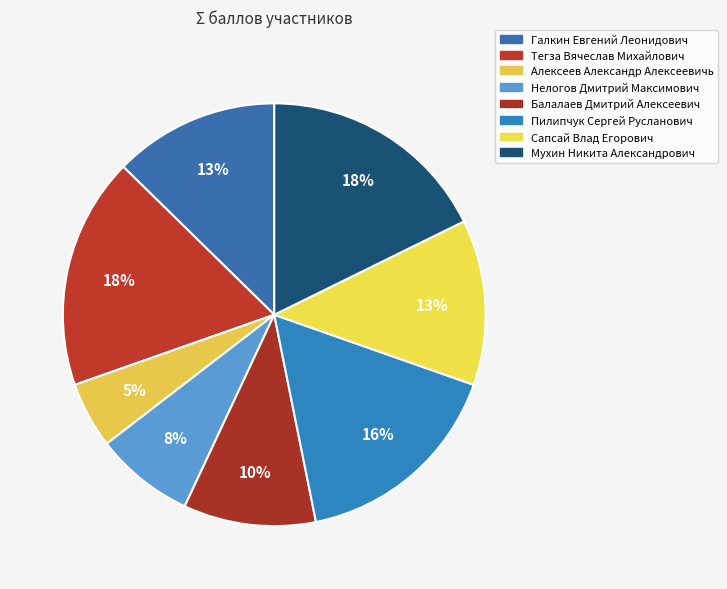

Is there a majority slice in this chart?

No